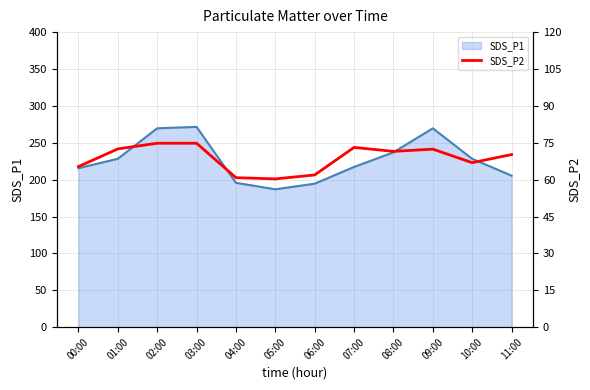

Which series changed the most between 07:00 and 11:00?

SDS_P1 line